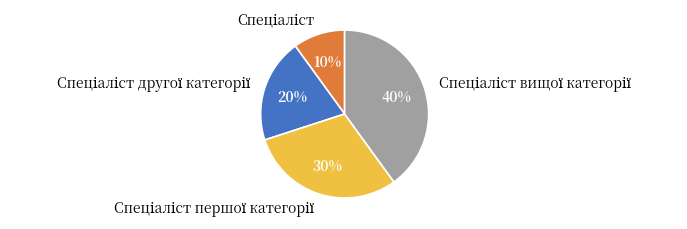

To the nearest percent, what is the average slice percentage?

25%